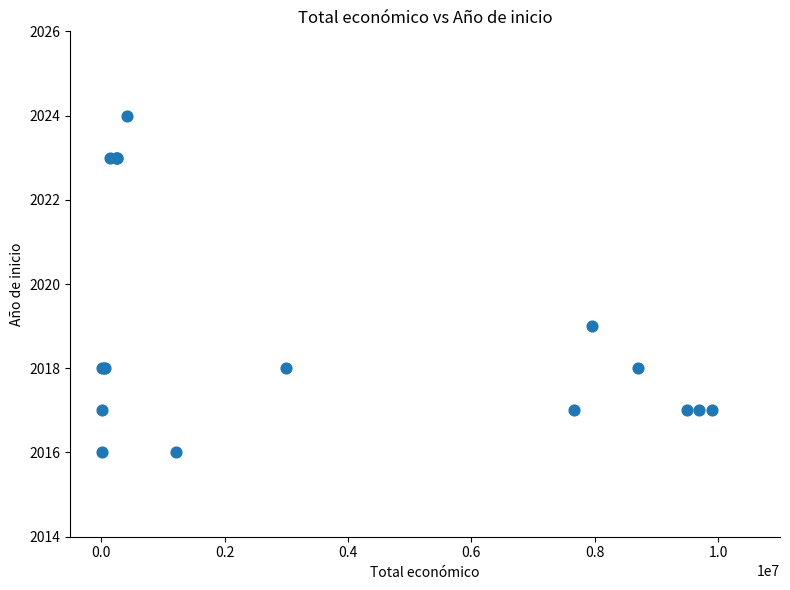

What Y value in the scatter plot is closest to 2020?

2019